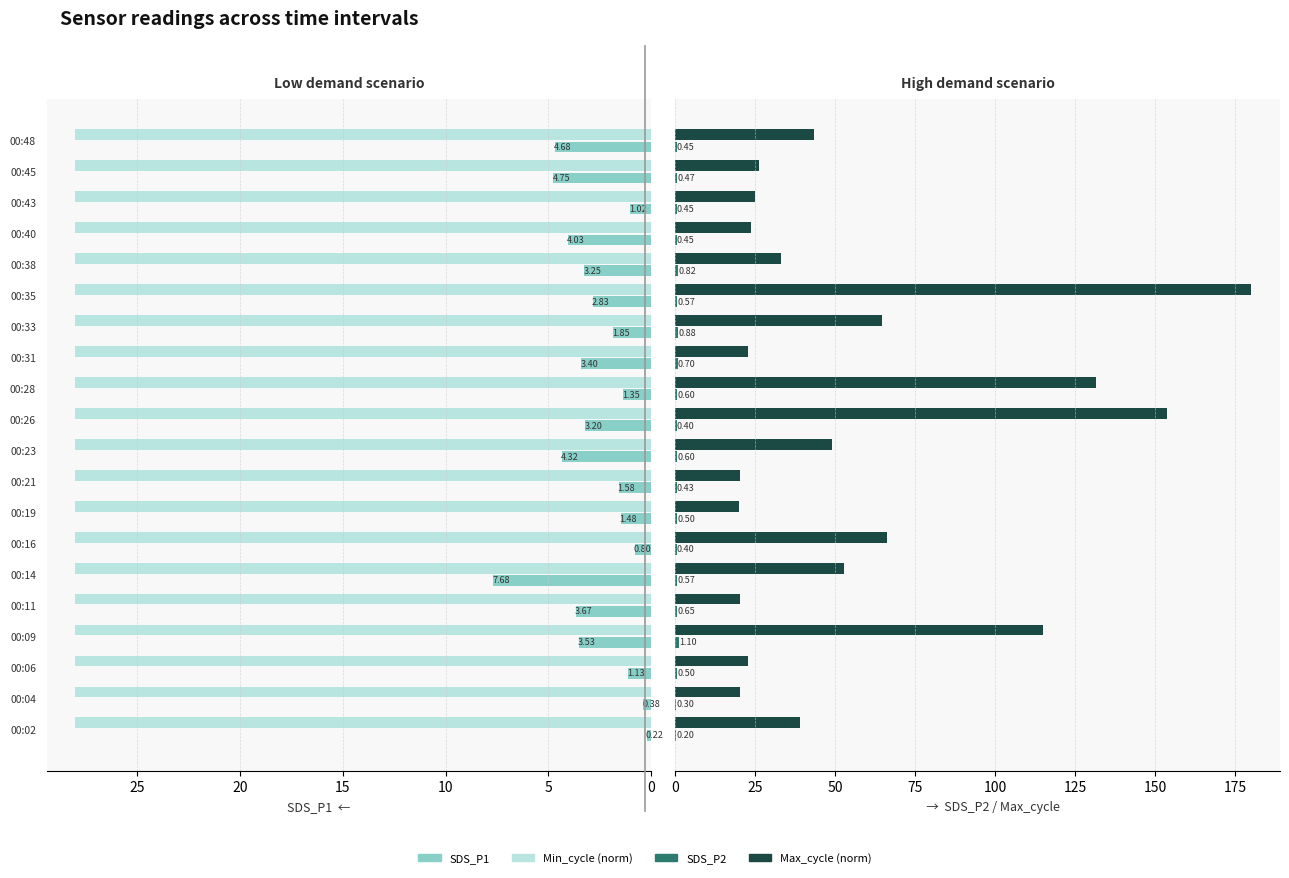

Is the value of SDS_P2 at 00:09 greater than the value of SDS_P1 at 00:06?

No